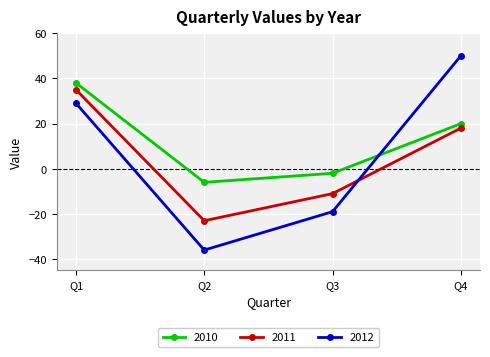

Between Q1 and Q2, which series saw the biggest shift?

2012